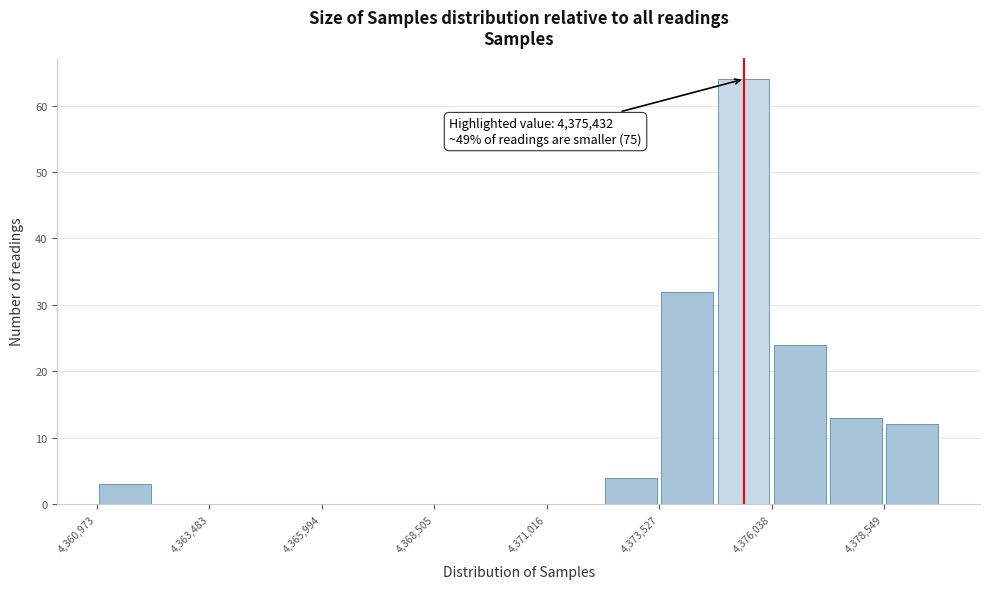

Around what value on the x-axis is the tallest bar? Give the approximate position of its centre, as read against the axis.

4375500